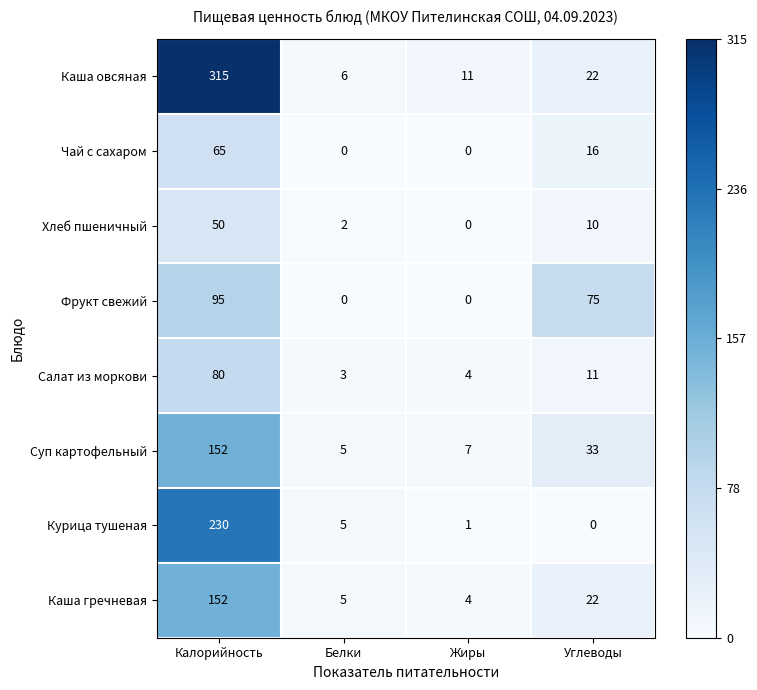

Which series has the widest spread of values?

Каша овсяная